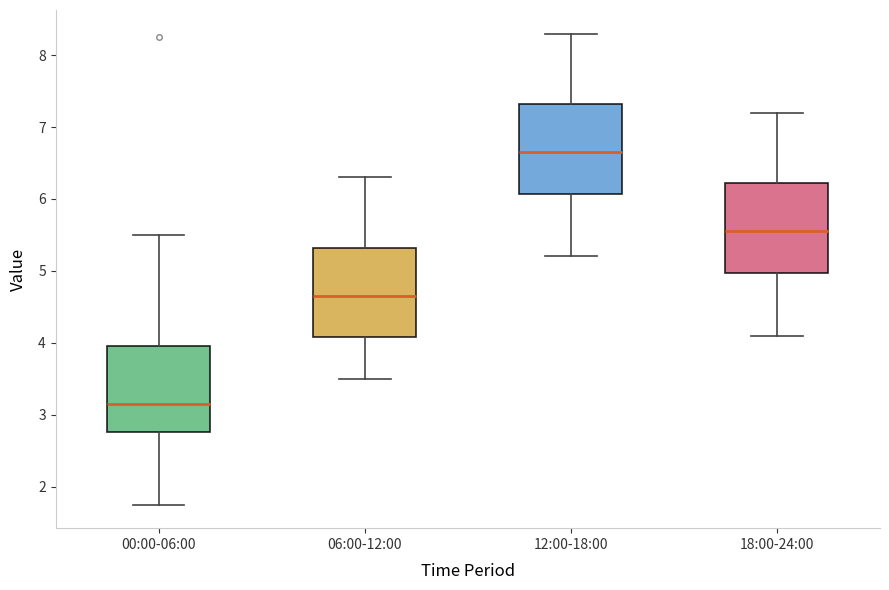

Reading left to right, read every box against the y-axis: the position of its median line, the range the box covers, and the ends of its whiskers. The values are not printed on the chart, so give them approximately, as read against the axis.

00:00-06:00: median 3.2, box 2.8 to 4.0, whiskers 1.8 to 5.5
06:00-12:00: median 4.7, box 4.1 to 5.3, whiskers 3.5 to 6.3
12:00-18:00: median 6.7, box 6.1 to 7.3, whiskers 5.2 to 8.3
18:00-24:00: median 5.6, box 5.0 to 6.2, whiskers 4.1 to 7.2